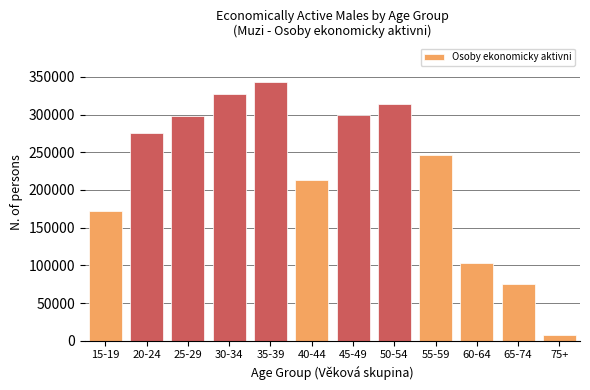

What is the difference between the maximum and minimum values?

334570